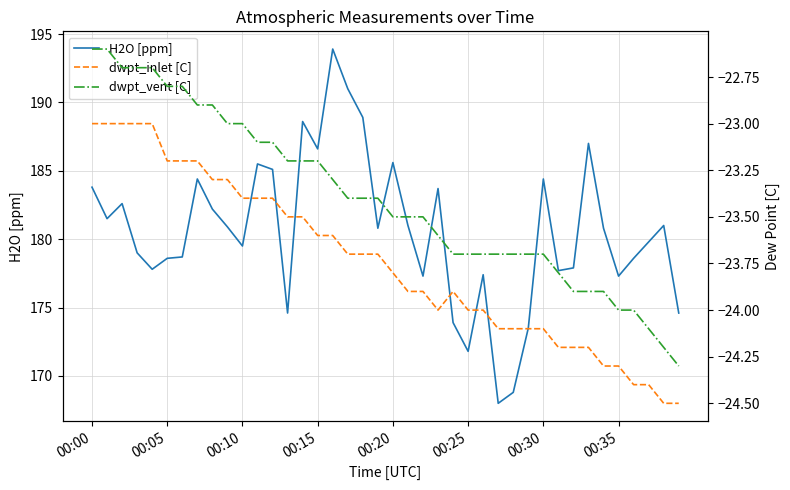

Does the chart have visible grid lines?

Yes